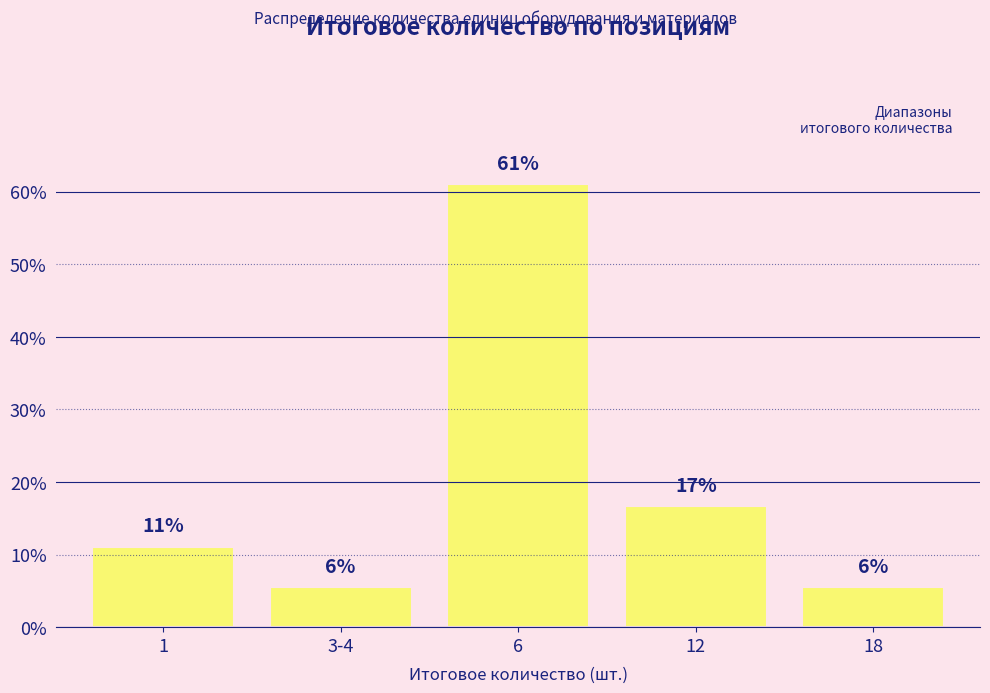

How many bars are there in total?

5